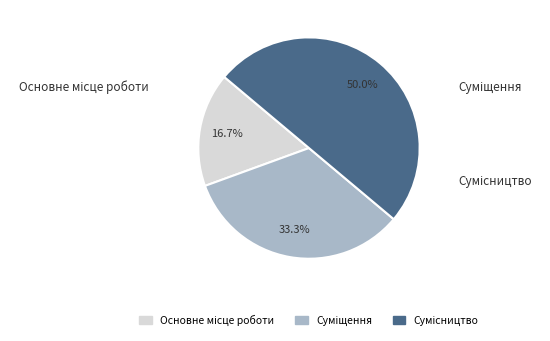

To the nearest percent, what is the combined percentage of Сумісництво and Основне місце роботи?

67%